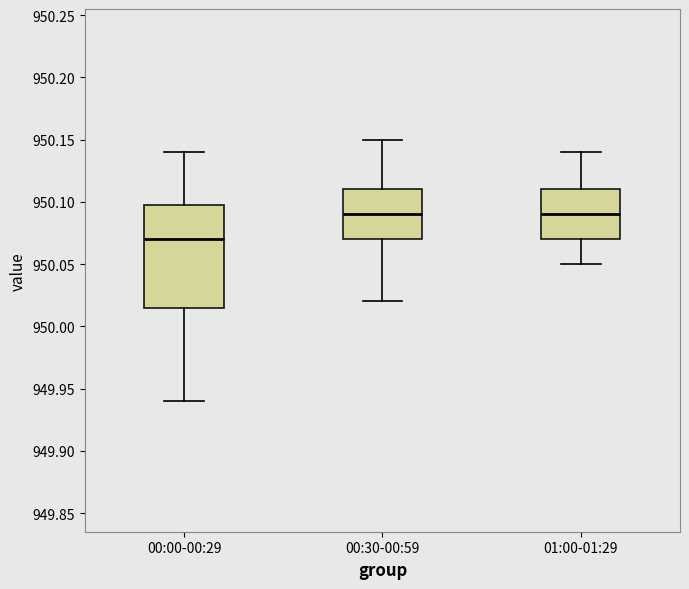

Reading left to right, transcribe this box plot: for each box, give where its median line is, the range the box spans, and where its two whiskers end, as read against the y-axis. The values are not printed on the chart, so give them approximately, as read against the axis.

00:00-00:29: median 950.070, box 950.015 to 950.100, whiskers 949.940 to 950.140
00:30-00:59: median 950.090, box 950.070 to 950.110, whiskers 950.020 to 950.150
01:00-01:29: median 950.090, box 950.070 to 950.110, whiskers 950.050 to 950.140